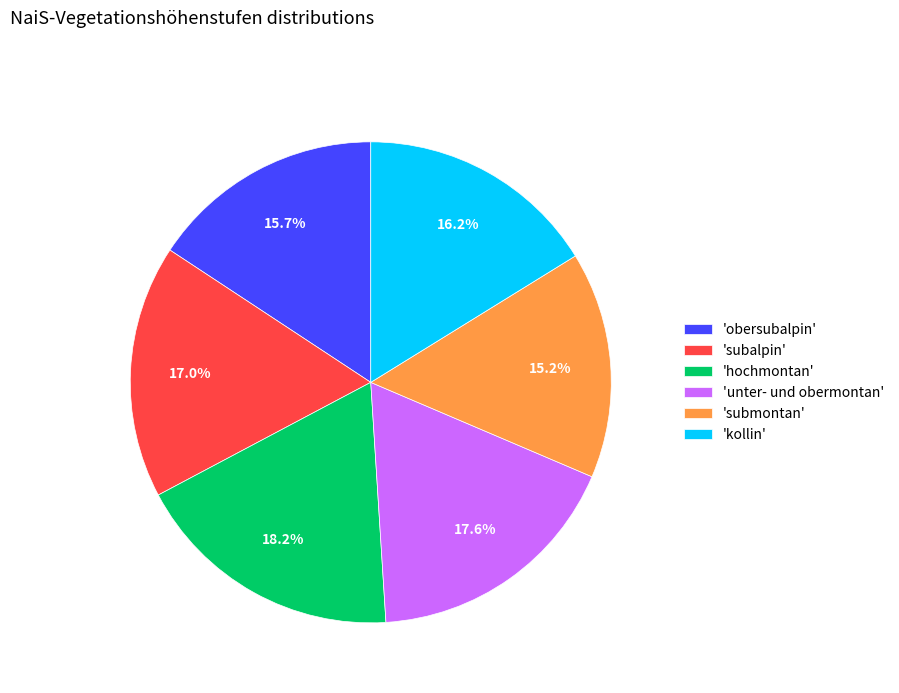

Which has a higher value, 'submontan' or 'obersubalpin'?

'obersubalpin'